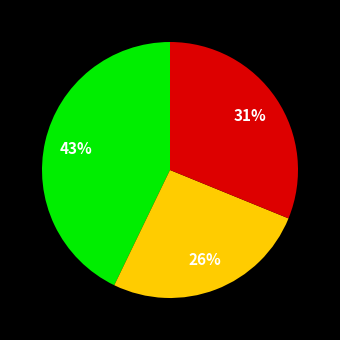

Count the number of slices in the pie.

3